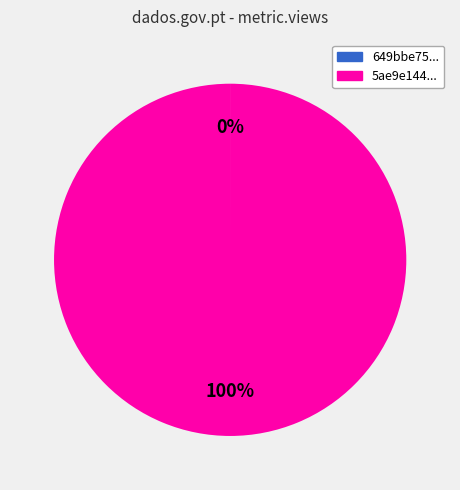

Is there a majority slice in this chart?

Yes